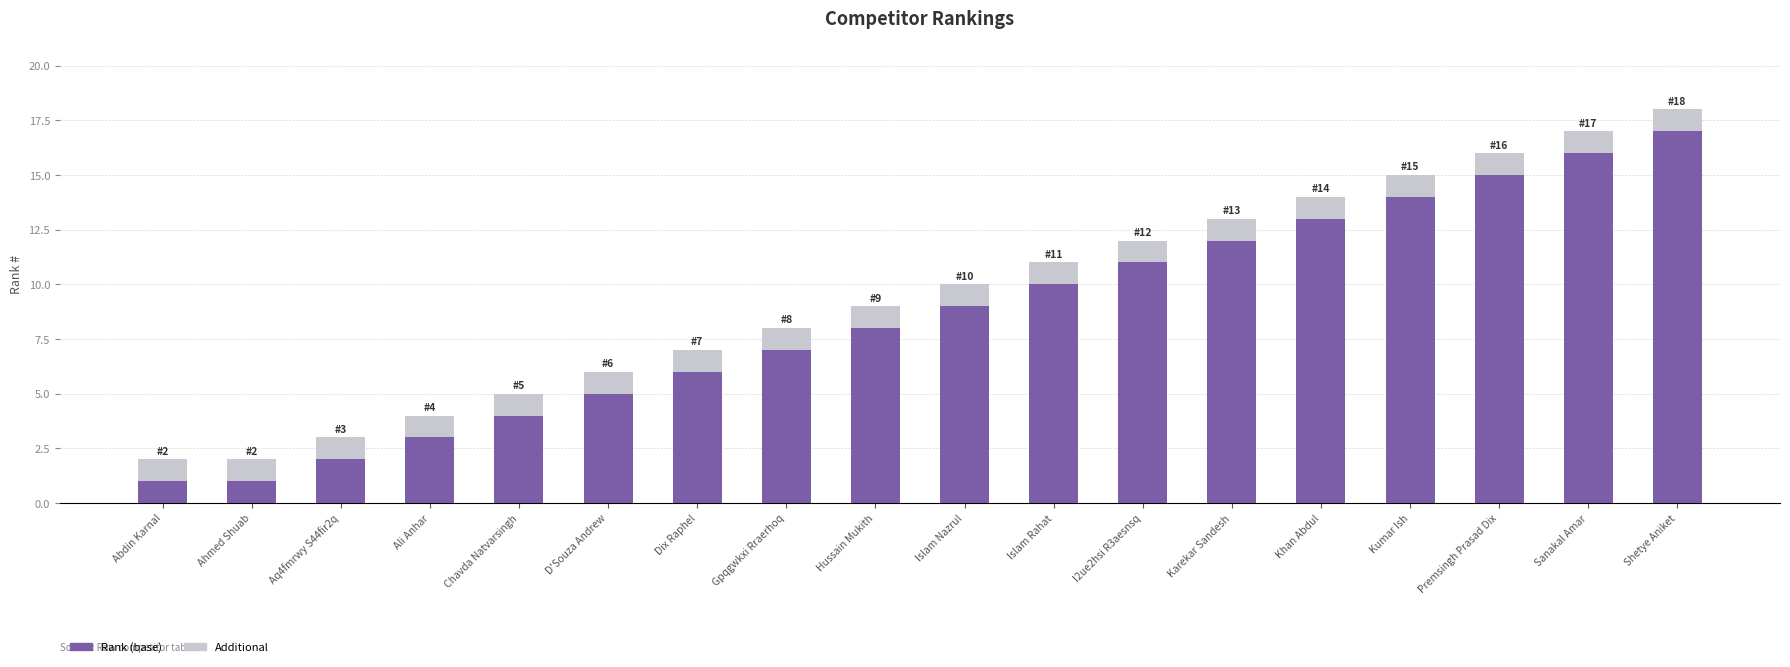

At which category is the sum across all series the highest?

Shetye Aniket